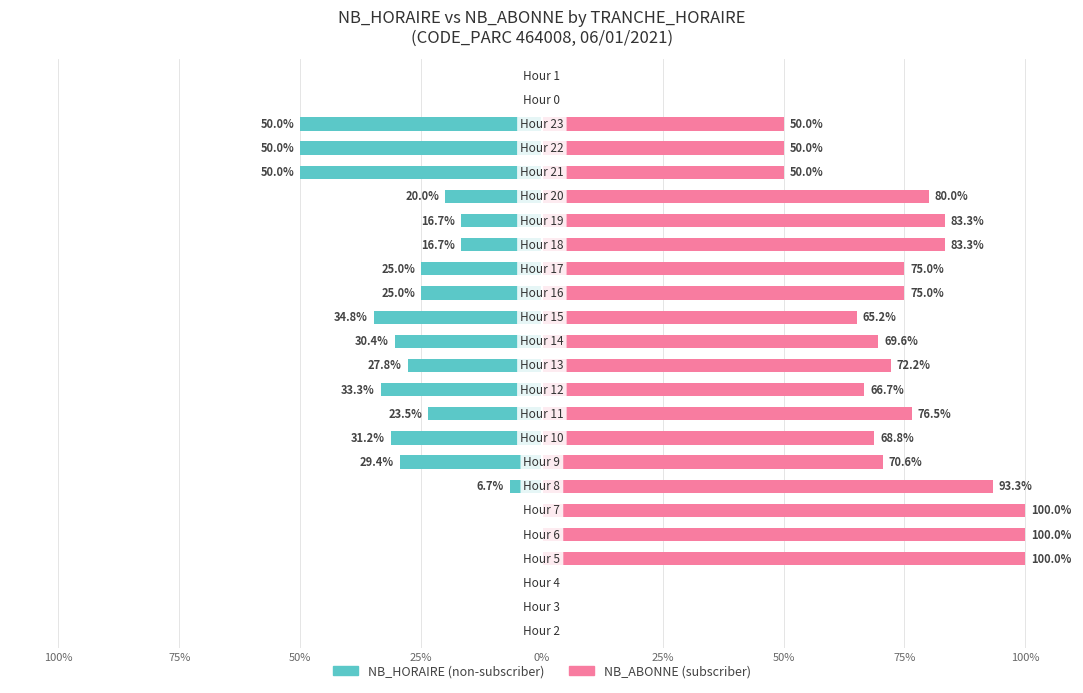

At 13, list the series in order from smallest to largest.

NB_HORAIRE, NB_ABONNE